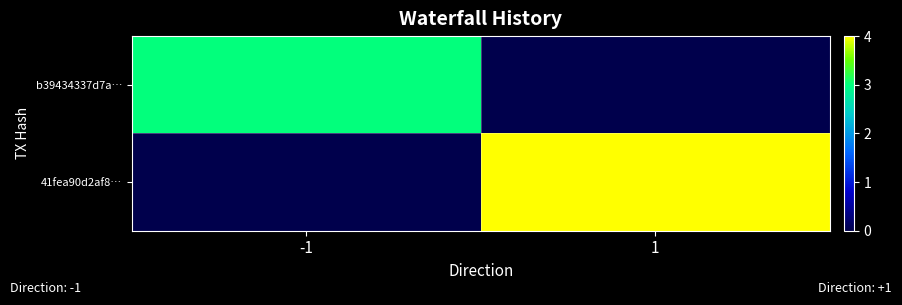

Reading left to right, extract all data points from this chart.

b39434337d7a…: -1=3	1=0
41fea90d2af8…: -1=0	1=4